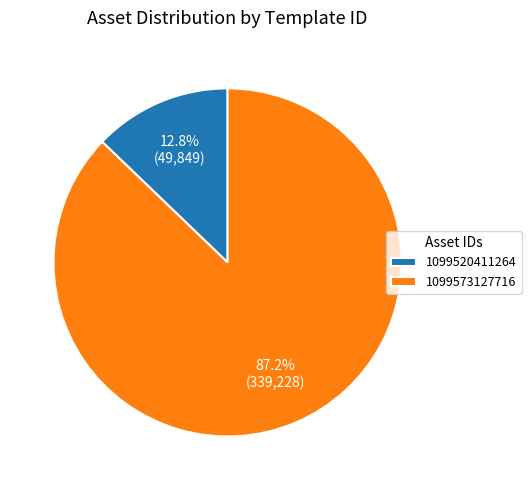

To the nearest percent, what portion does 1099573127716 represent?

87%